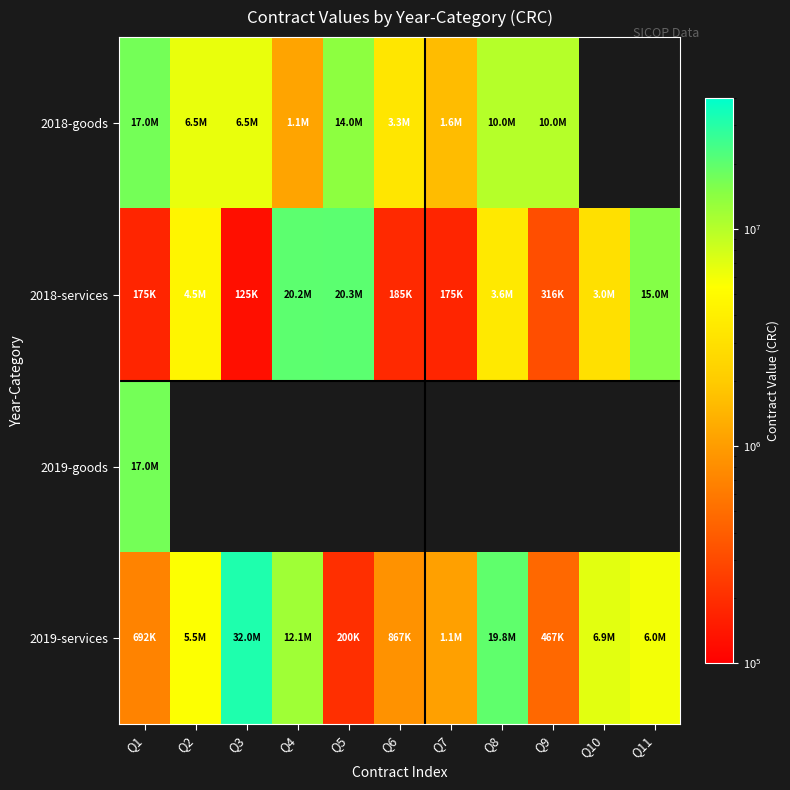

Is it true that 2018-services equals 190626.6 at Q3?

False